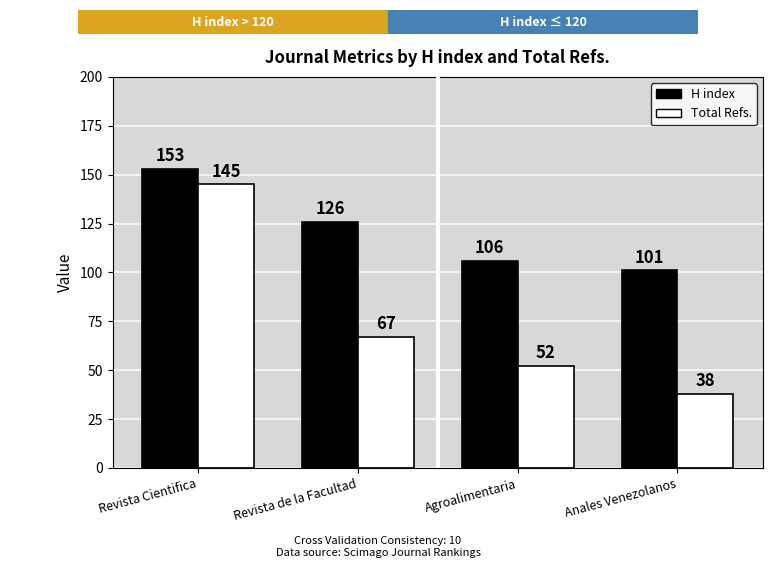

Which series has the widest spread of values?

Total Refs.